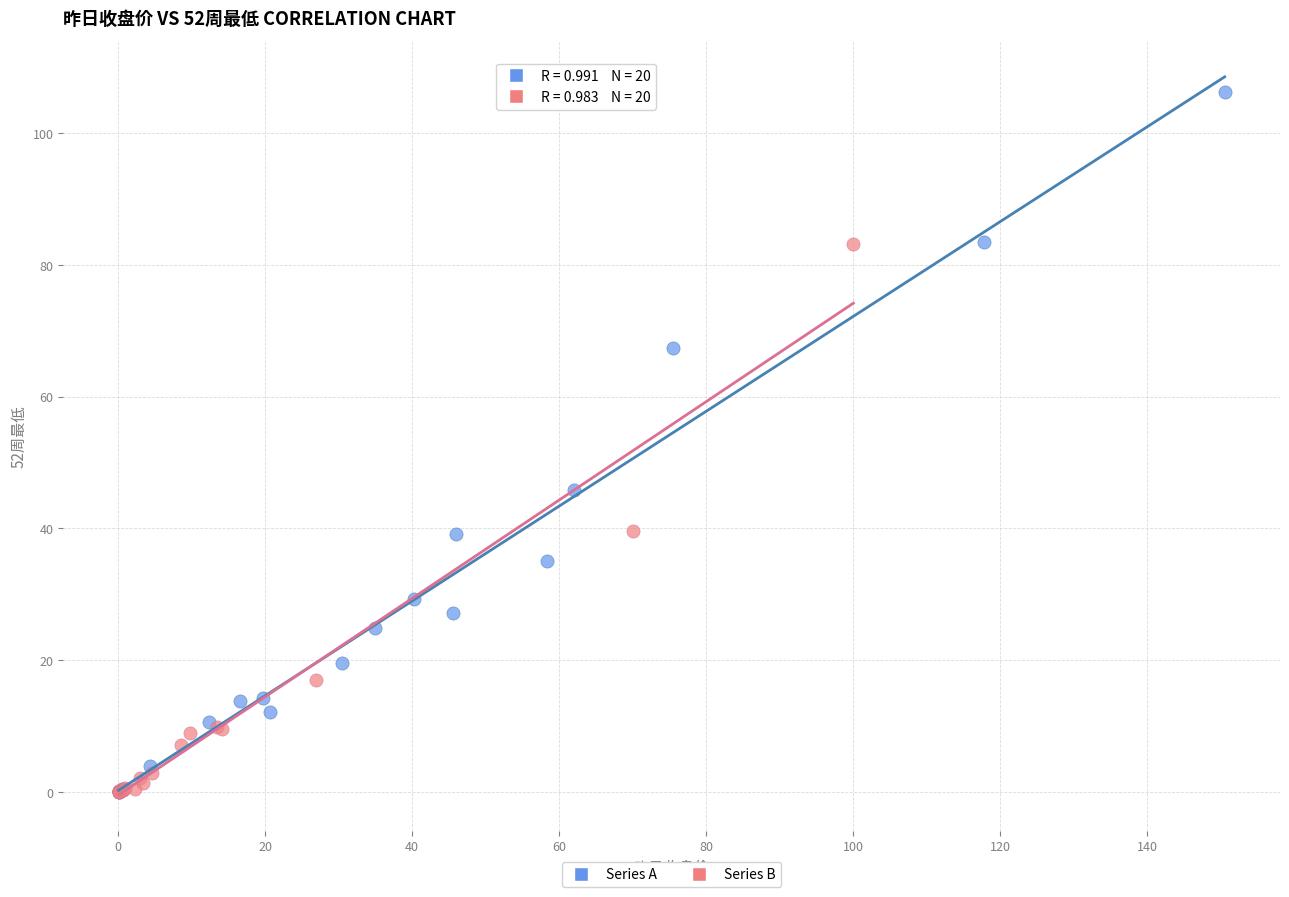

Which series reaches the maximum Y coordinate?

Series A